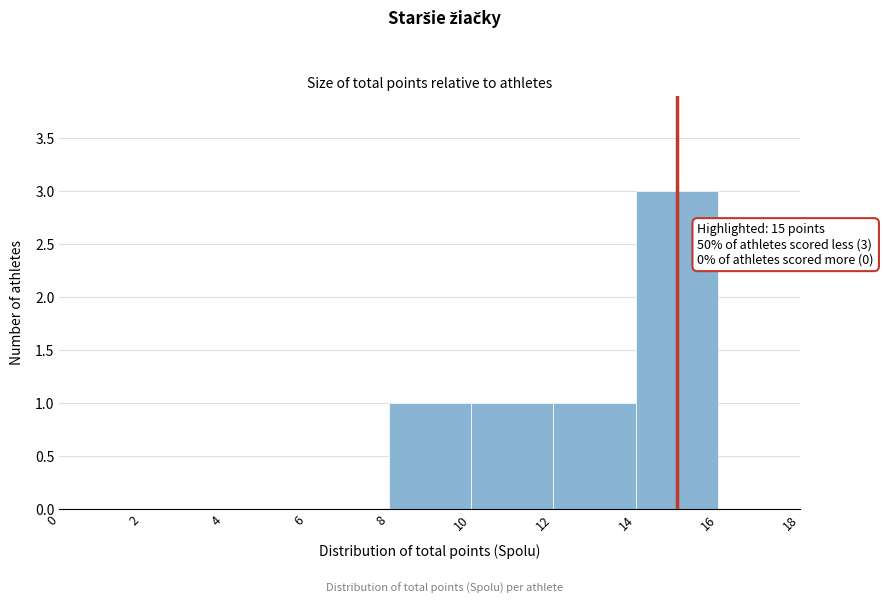

Which range on the x-axis has the tallest bar?

14 to 16